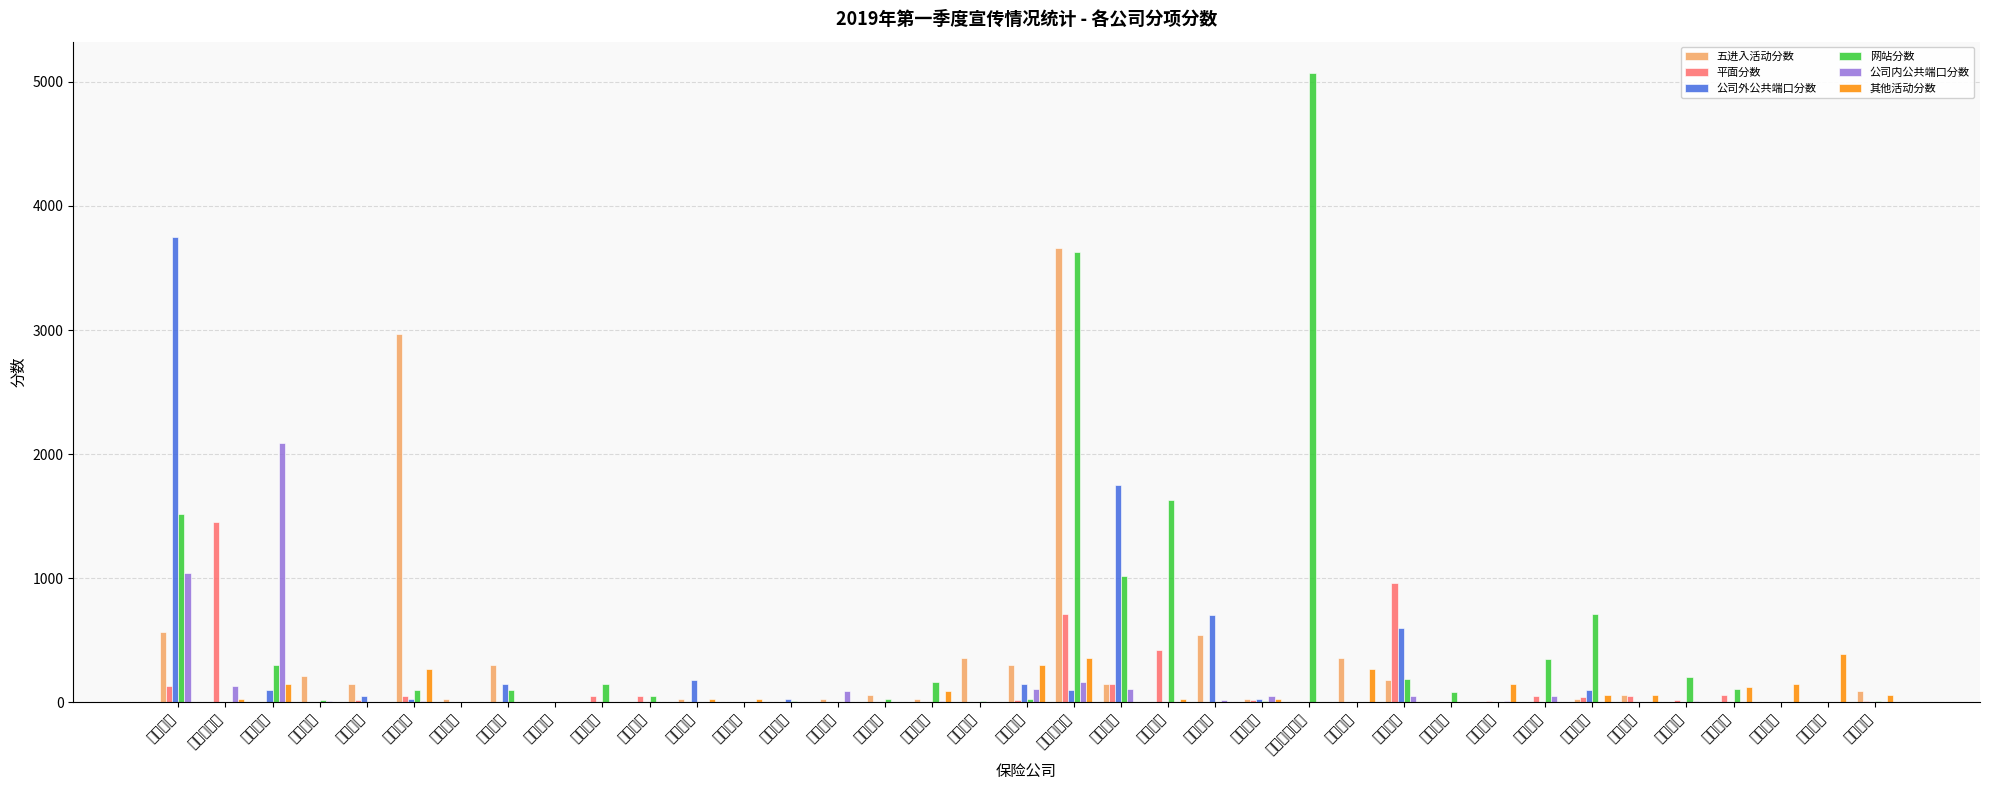

Rank the series at 永诚财险 from lowest to highest value.

平面分数, 公司外公共端口分数, 公司内公共端口分数, 其他活动分数, 网站分数, 五进入活动分数